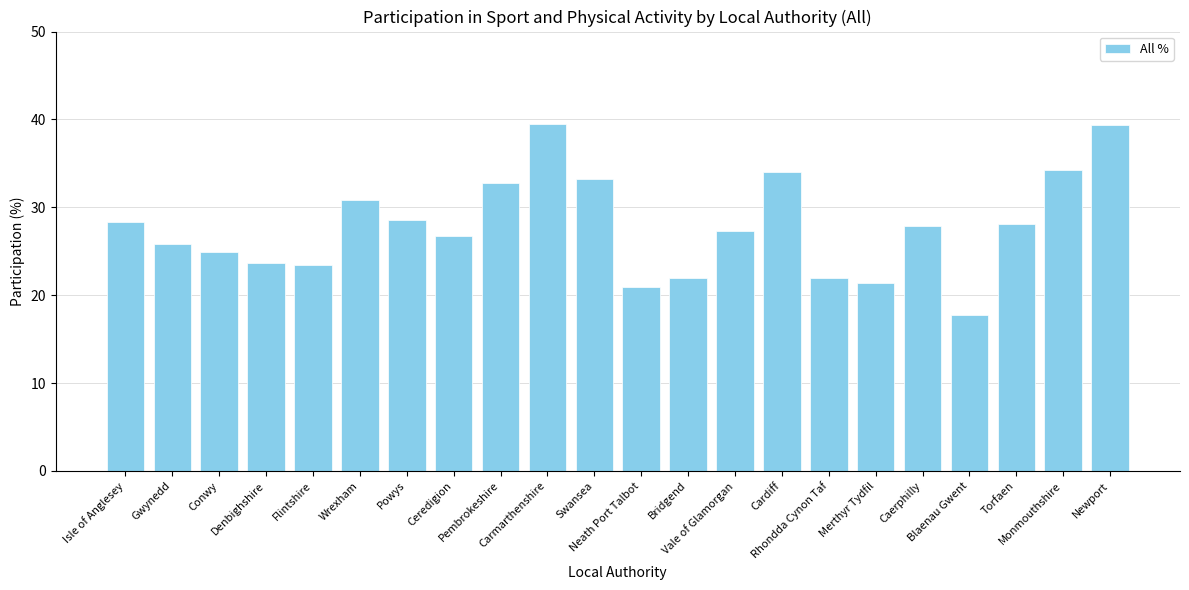

True or false: the data shows 27.8 at Blaenau Gwent.

False